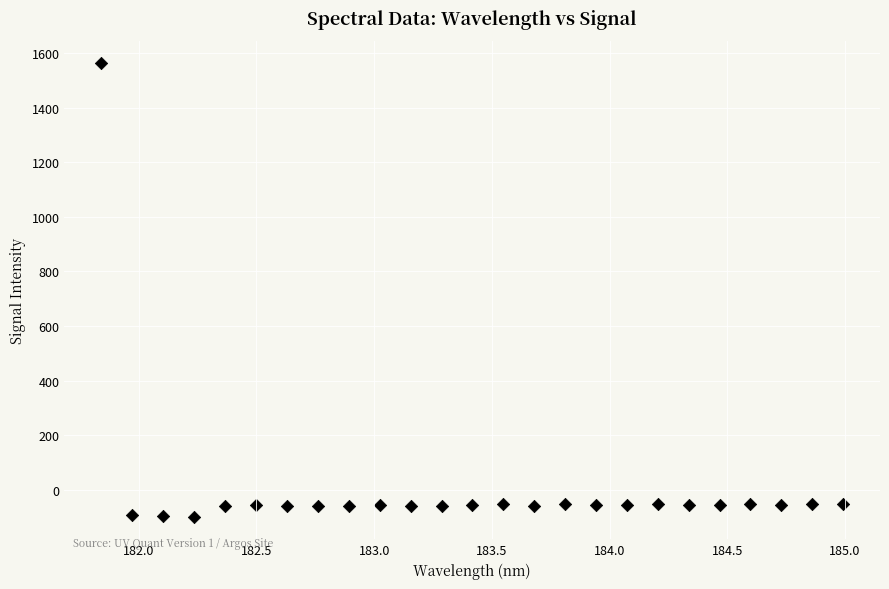

What is the range of X values (max minus min)?

3.1